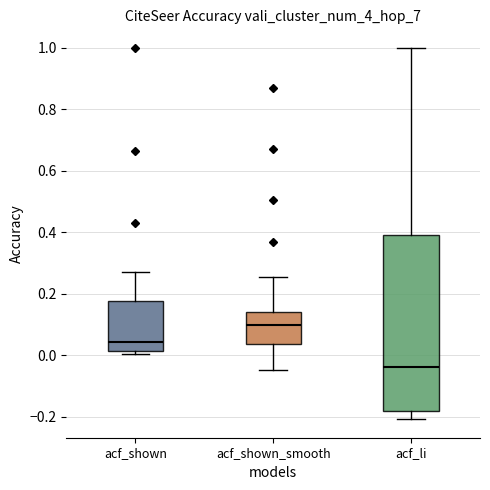

Comparing the boxes themselves (not the whiskers), which one is the tallest?

acf_li